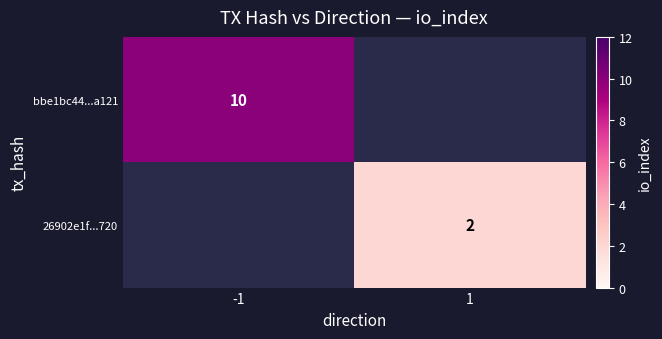

Is it true that 26902e1f...720 equals 1 at 1?

False